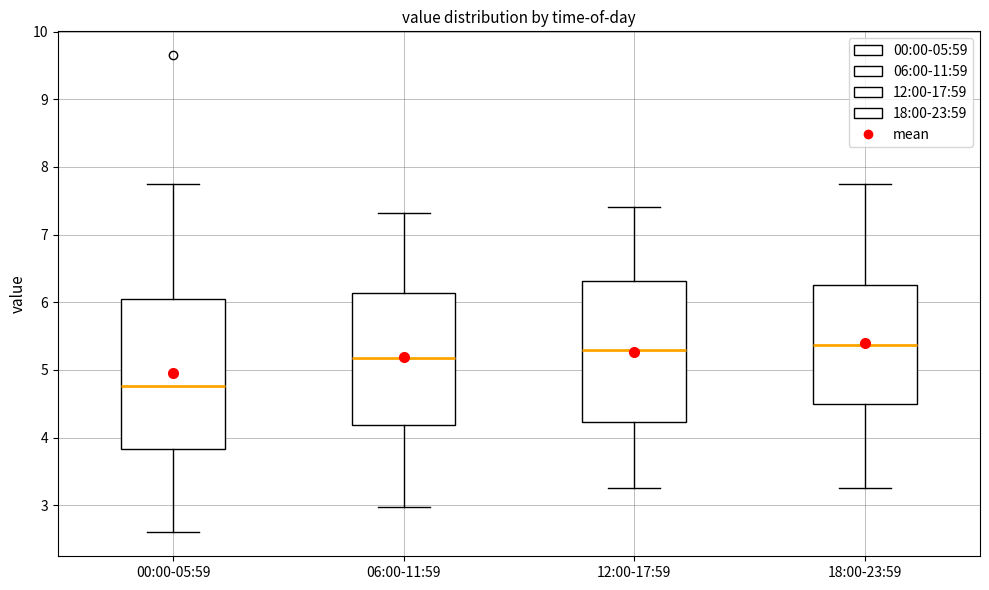

Reading left to right, transcribe this box plot: for each box, give where its median line is, the range the box spans, and where its two whiskers end, as read against the y-axis. The values are not printed on the chart, so give them approximately, as read against the axis.

00:00-05:59: median 4.8, box 3.8 to 6.0, whiskers 2.6 to 7.8
06:00-11:59: median 5.2, box 4.2 to 6.1, whiskers 3.0 to 7.3
12:00-17:59: median 5.3, box 4.2 to 6.3, whiskers 3.3 to 7.4
18:00-23:59: median 5.4, box 4.5 to 6.3, whiskers 3.3 to 7.8